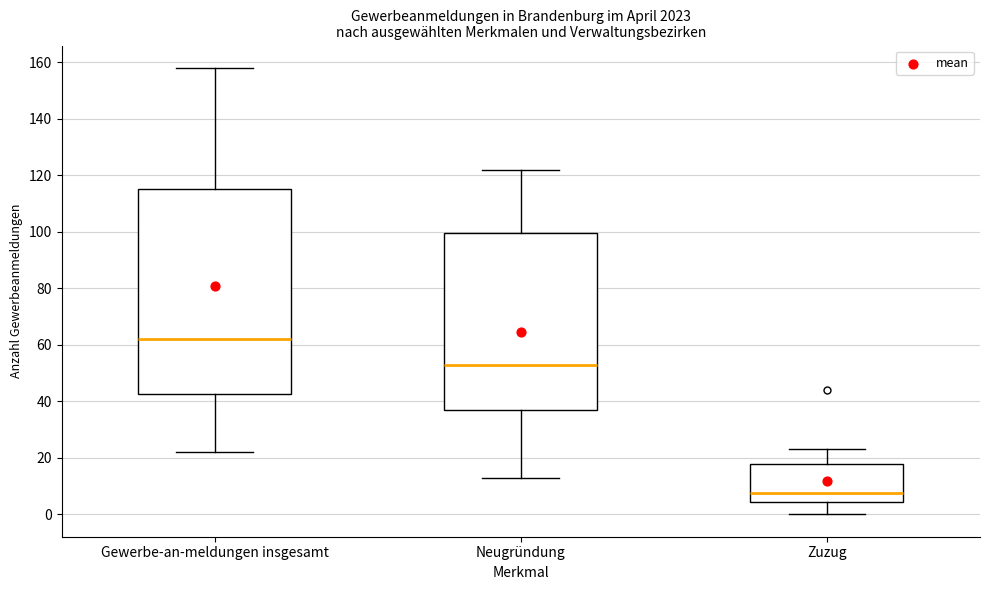

Which box's median line is the lowest?

Zuzug